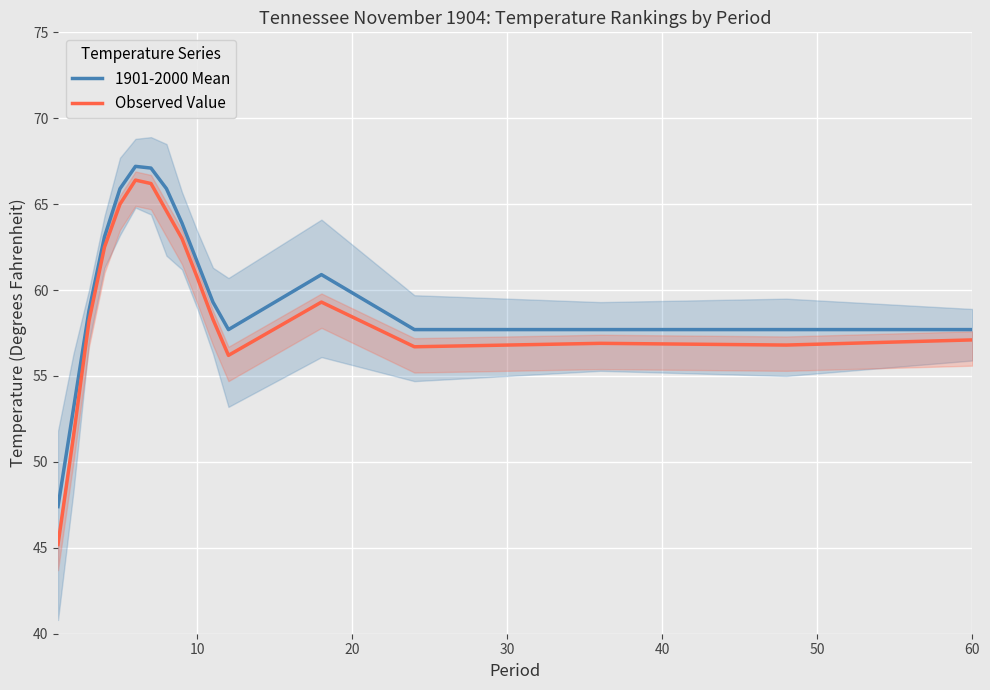

How many data points in Observed Value are less than 58?

7